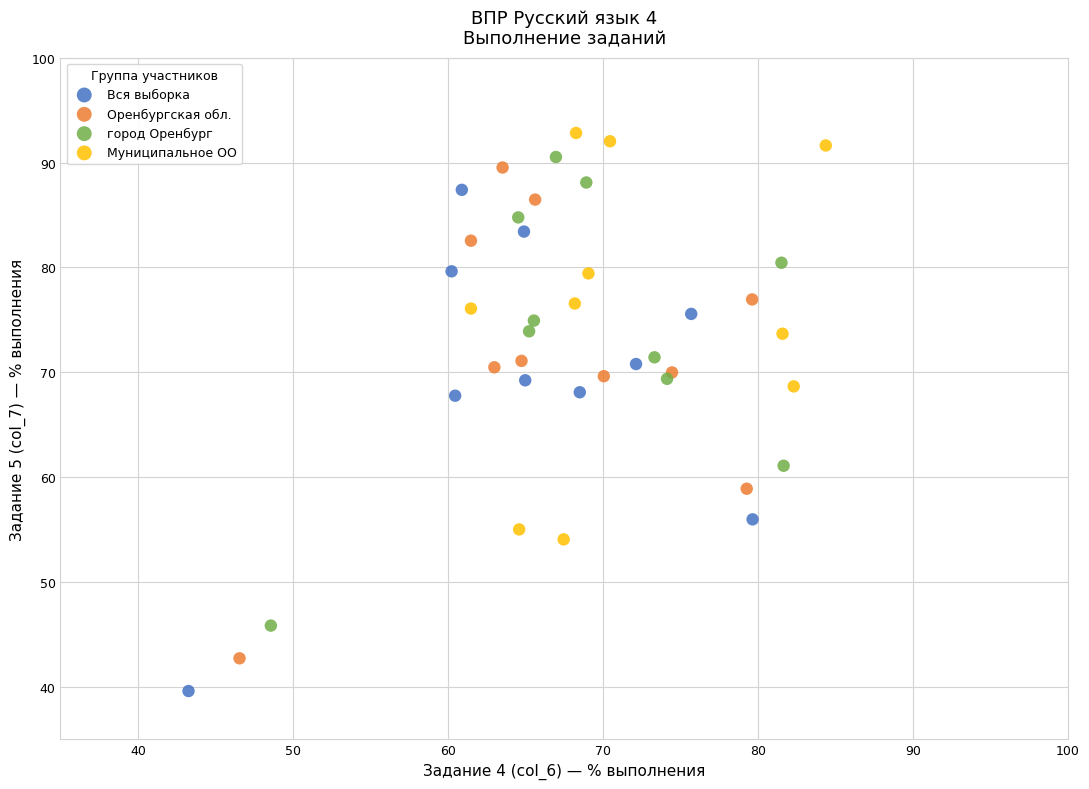

Which series has the largest Y range (max minus min)?

Вся выборка